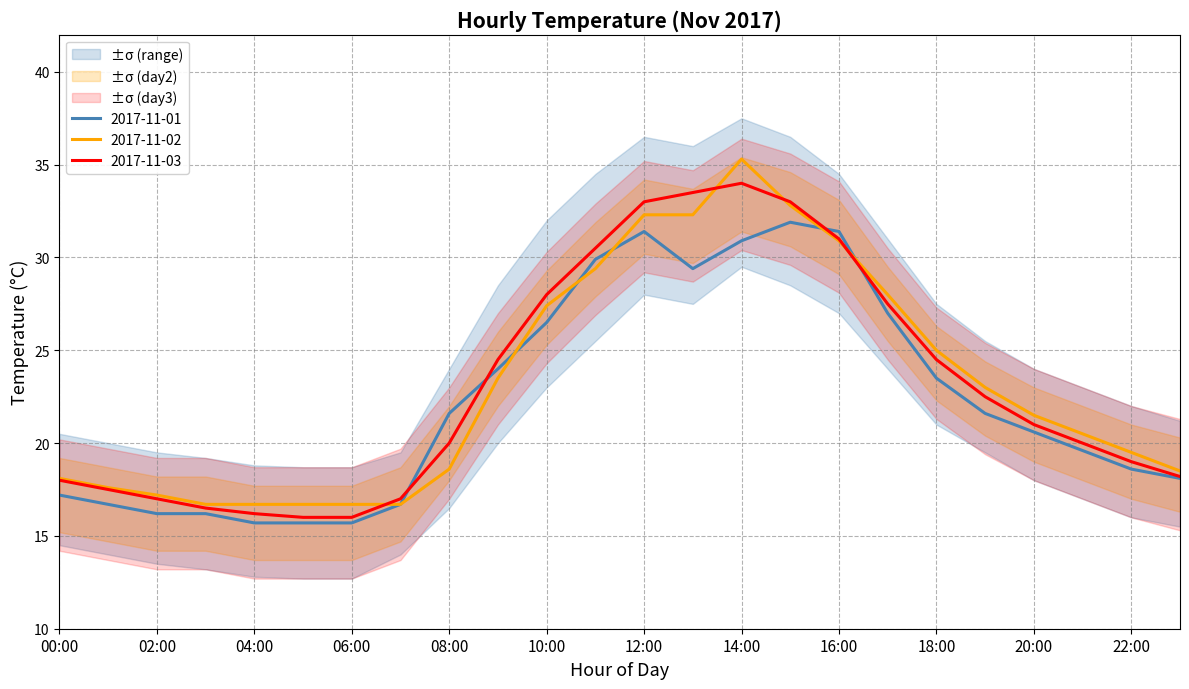

Is this an area chart (filled region under the line)?

No